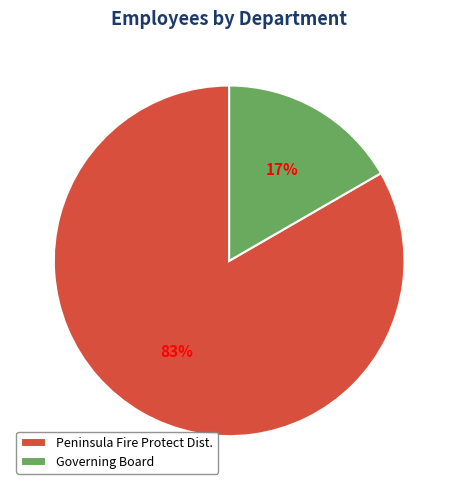

What percentage is the Governing Board slice, to the nearest percent?

17%